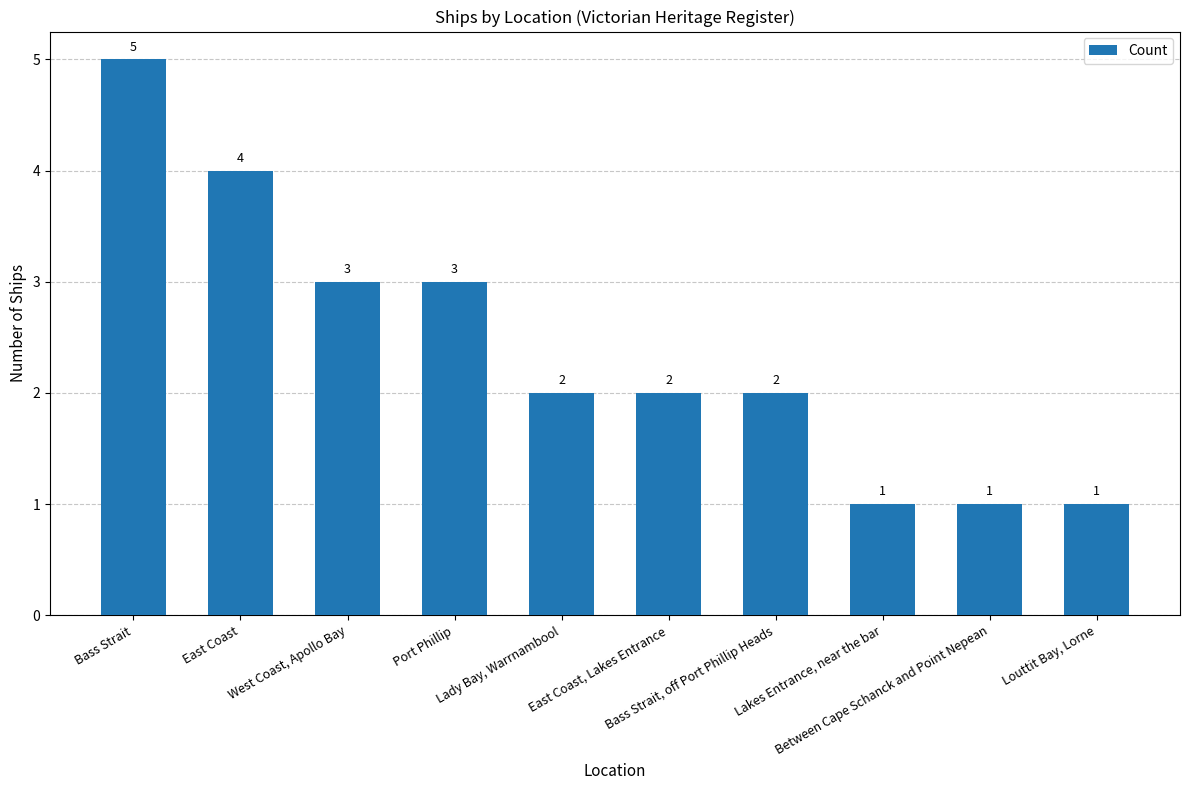

What is the greatest value displayed?

5